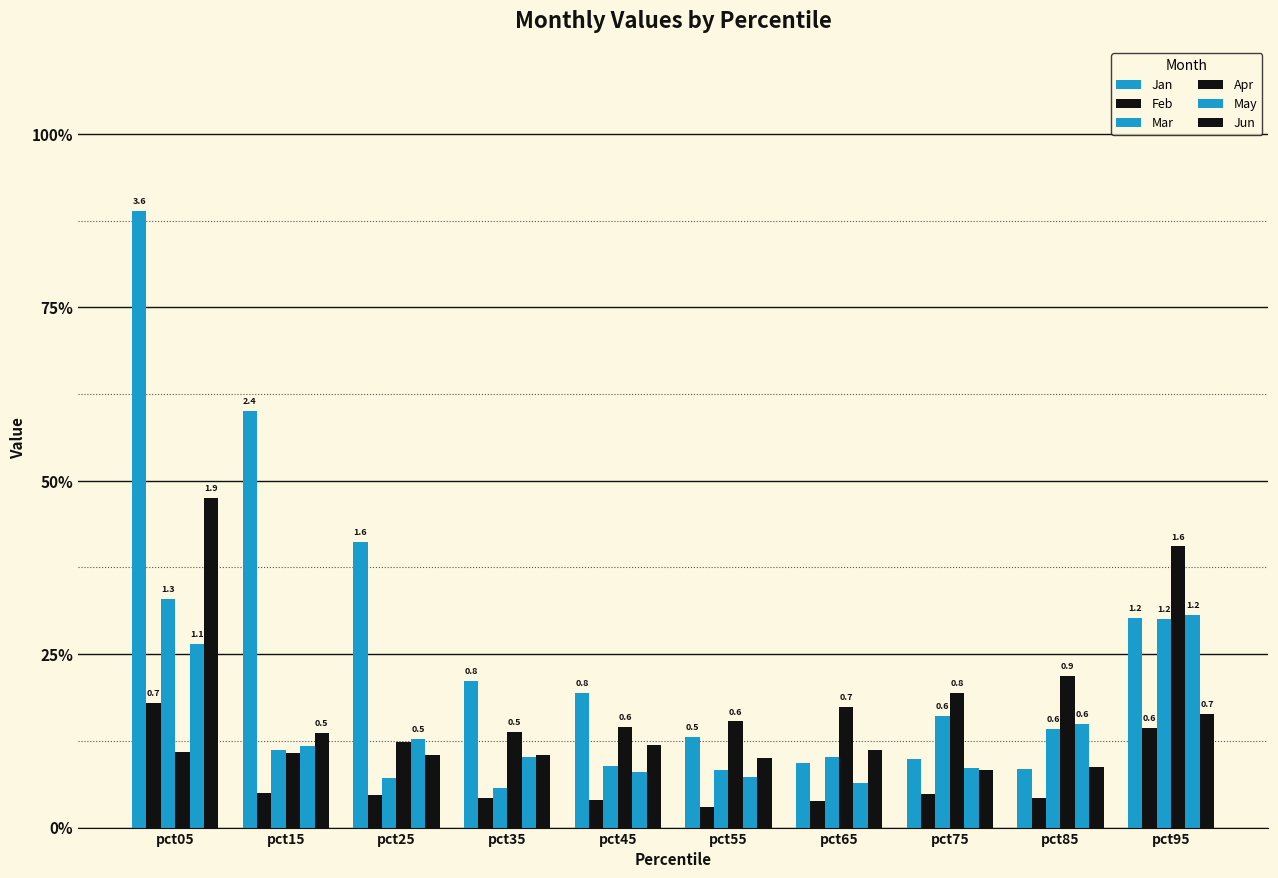

At which category is the sum across all series the highest?

pct05